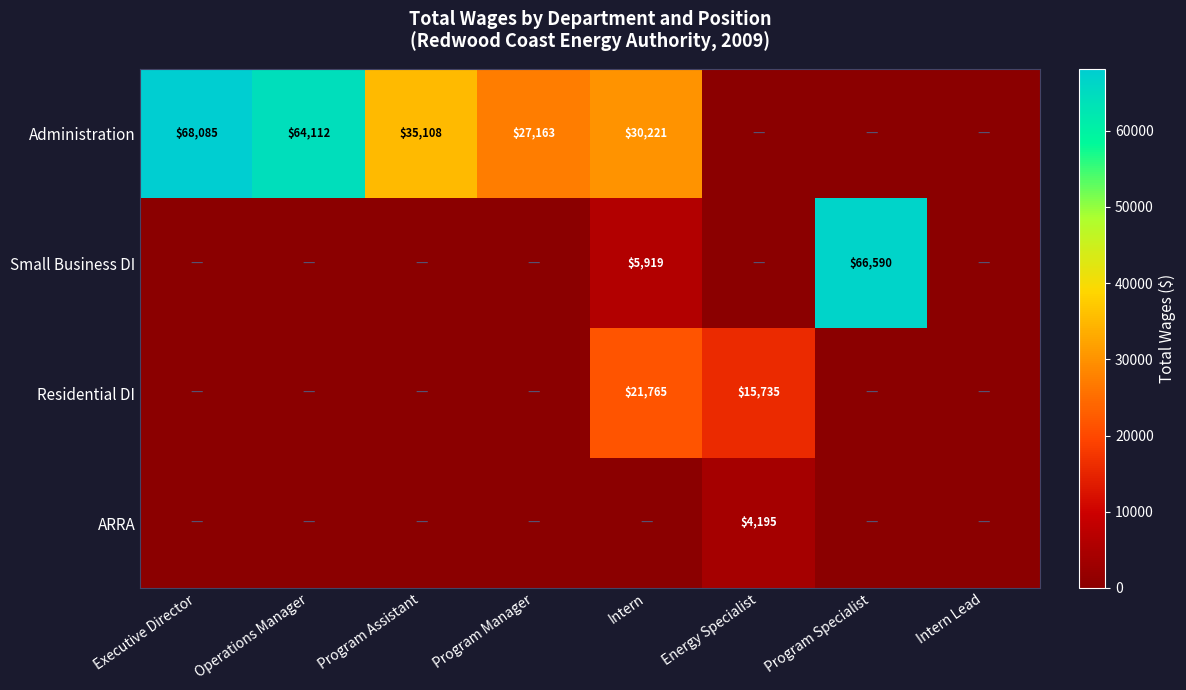

The value of Administration at Executive Director is 68085. True or false?

True